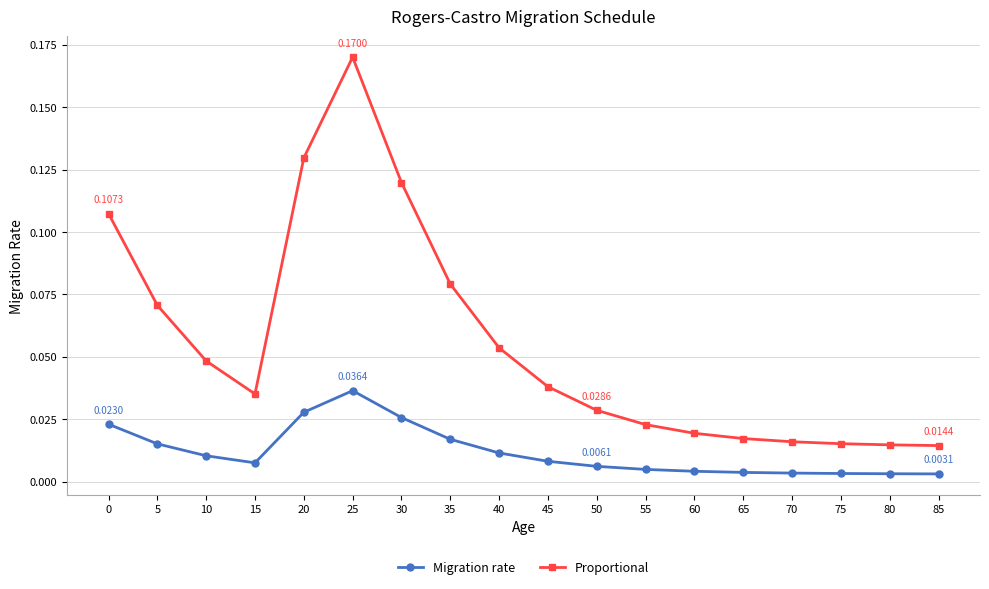

Is the value of Migration rate at 0 greater than the value of Proportional at 70?

Yes